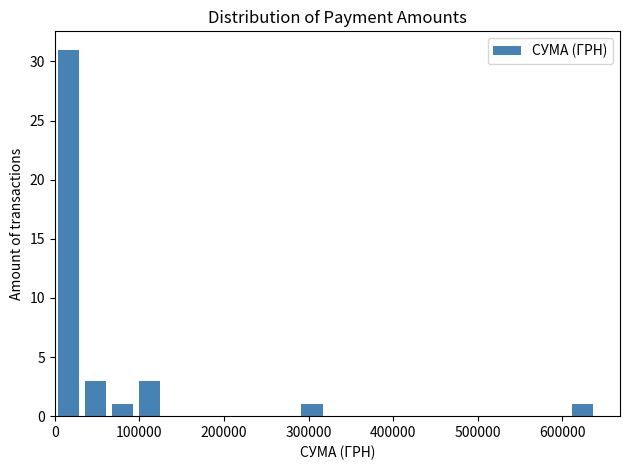

Around what value on the x-axis is the tallest bar? Give the approximate position of its centre, as read against the axis.

20000